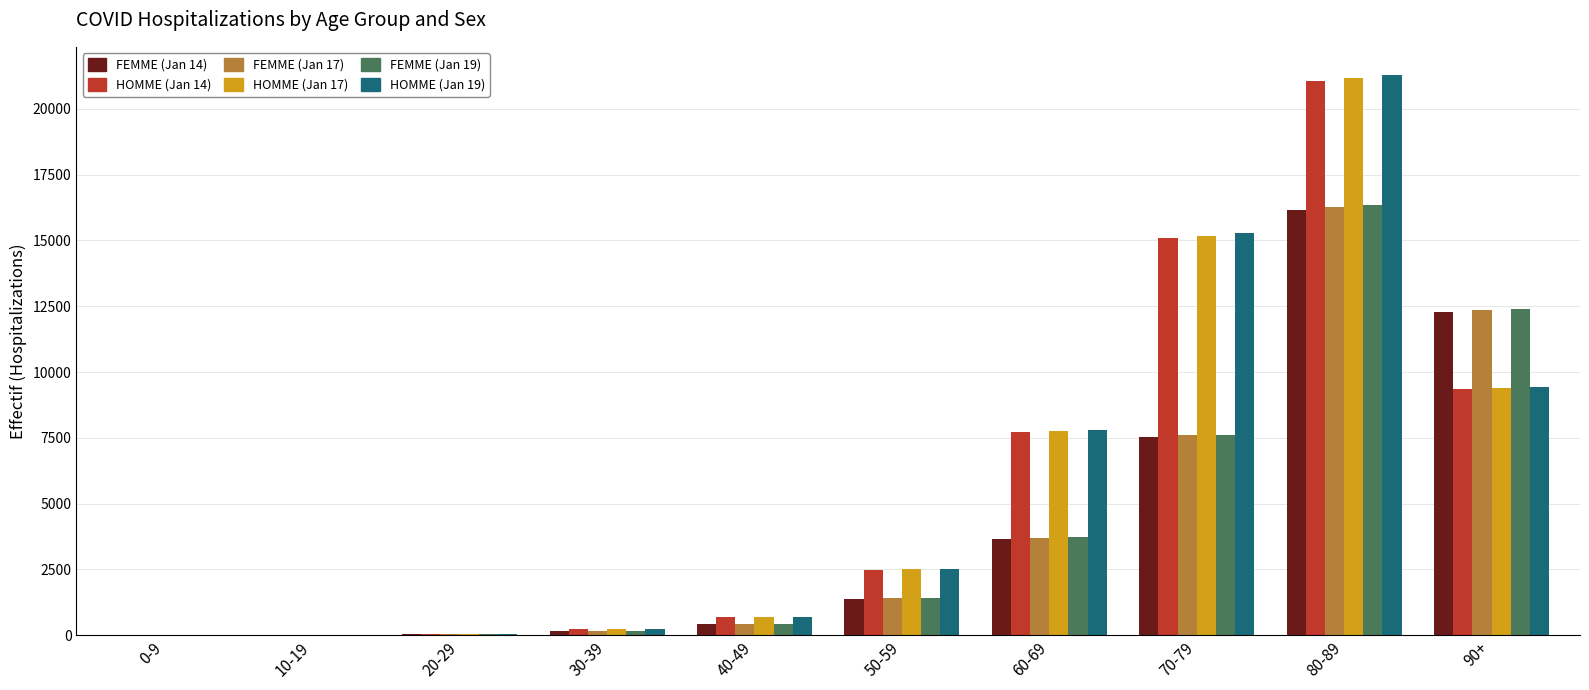

At which category is the sum across all series the highest?

80-89